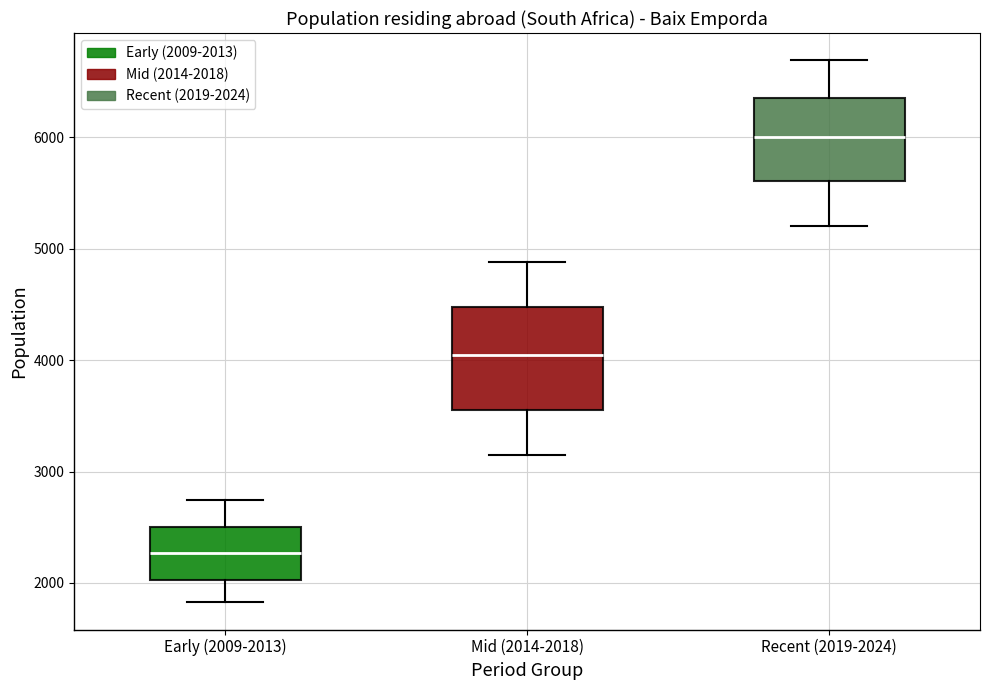

Comparing the boxes themselves (not the whiskers), which one is the tallest?

Mid (2014-2018)